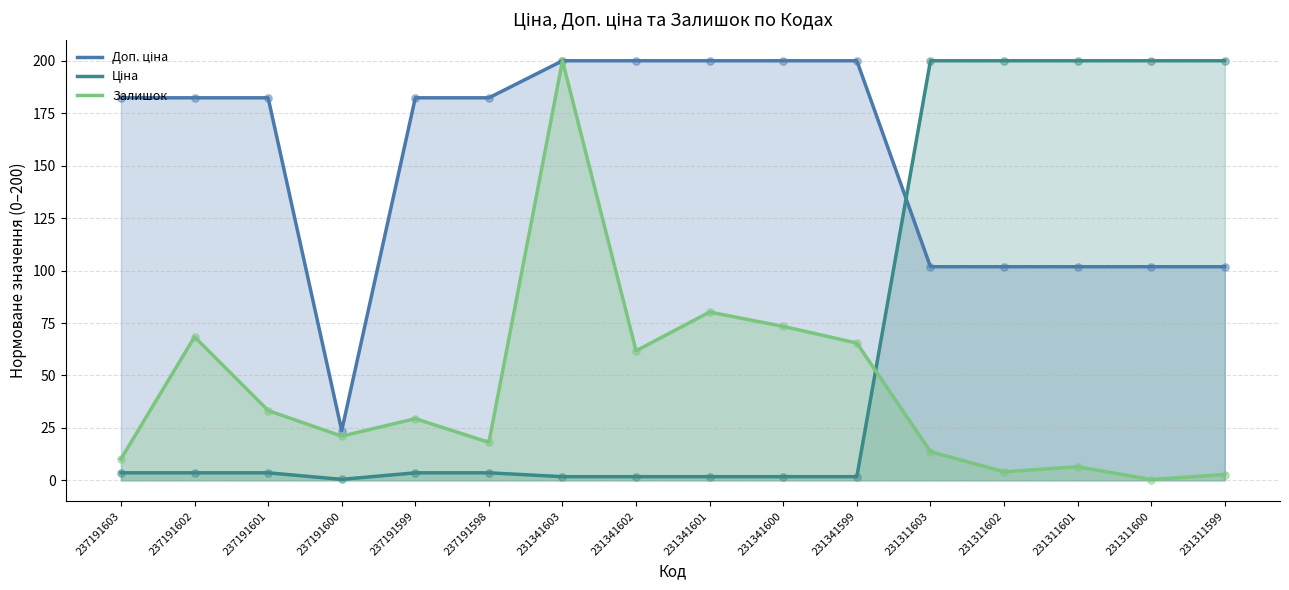

Which series has the largest Y range (max minus min)?

Залишок (норм.)